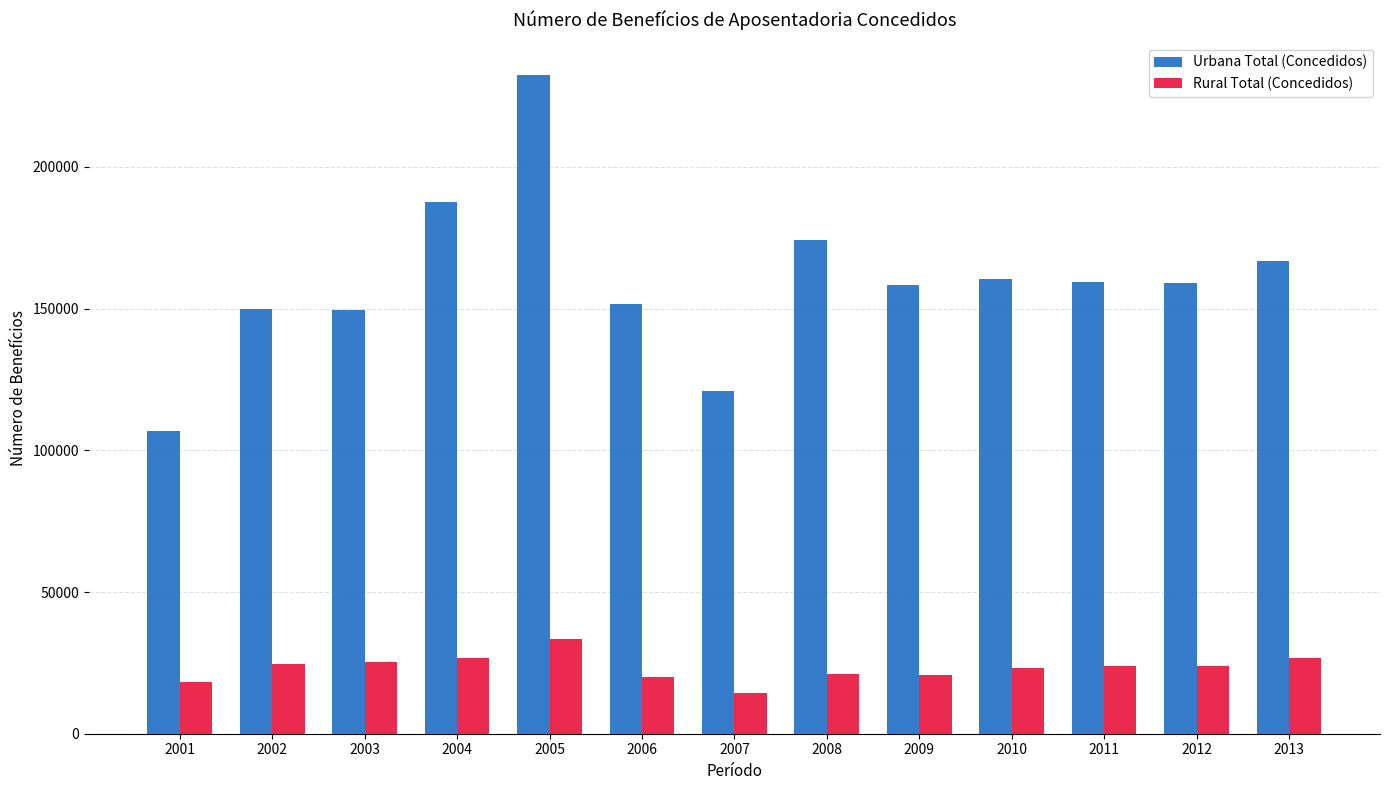

What is the value of the Rural Total (Concedidos) bar at the 8th from the left?

21187